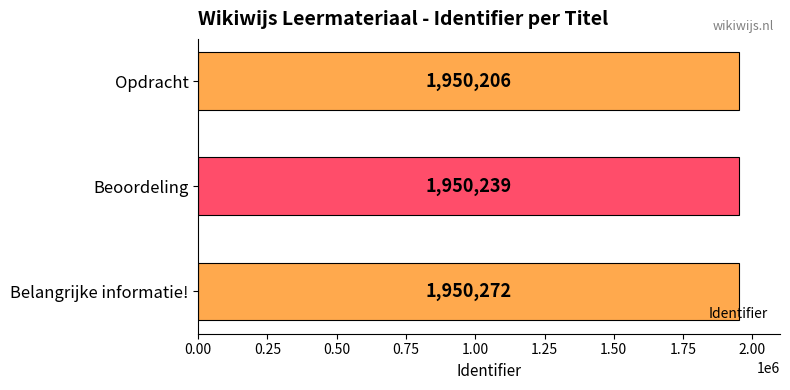

The value at Opdracht is 3218551. True or false?

False